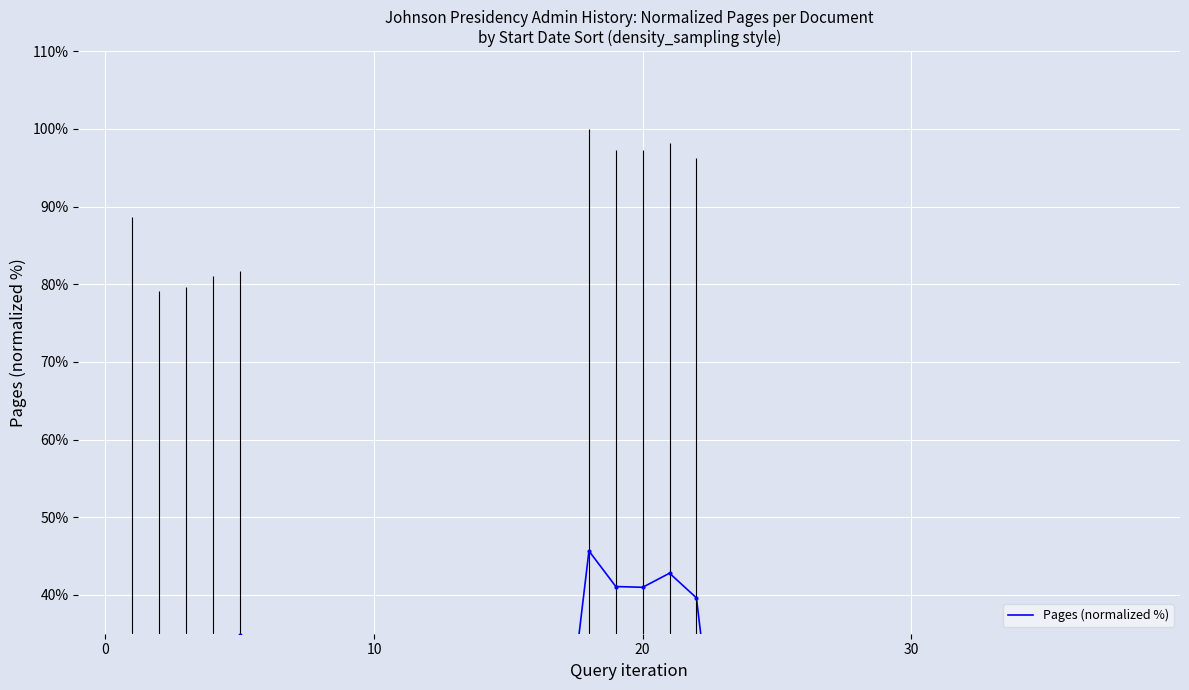

Which has a higher value, 33 or 27?

33